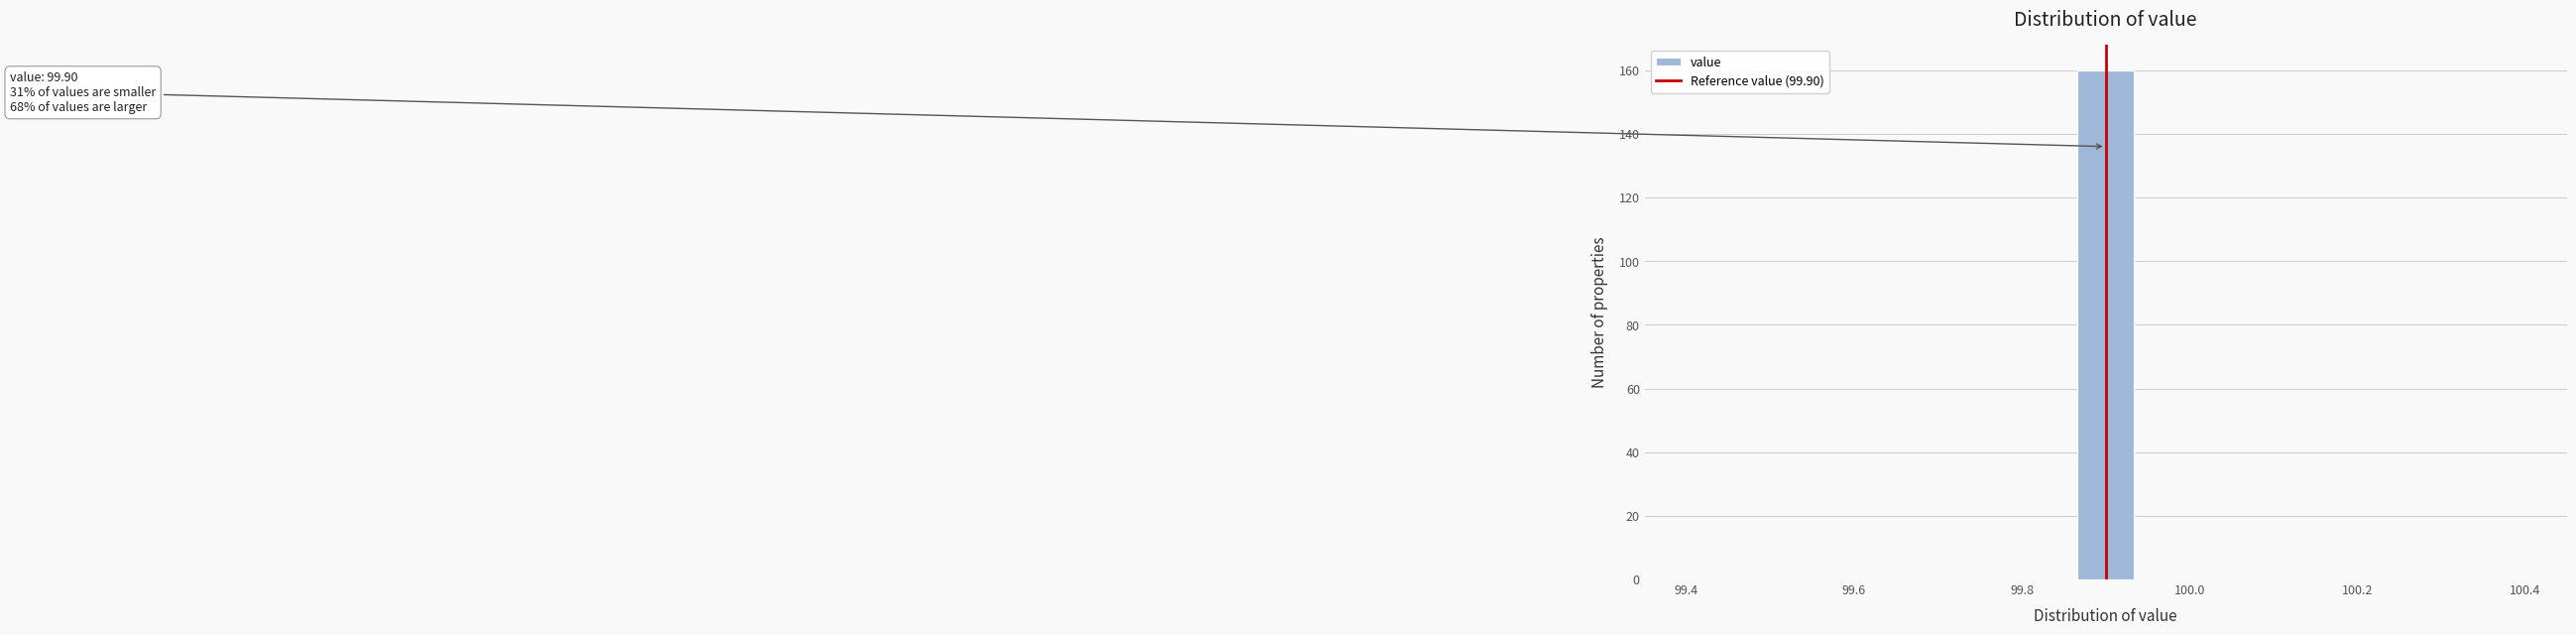

Read against the x-axis, roughly where is the centre of the tallest bar?

99.90